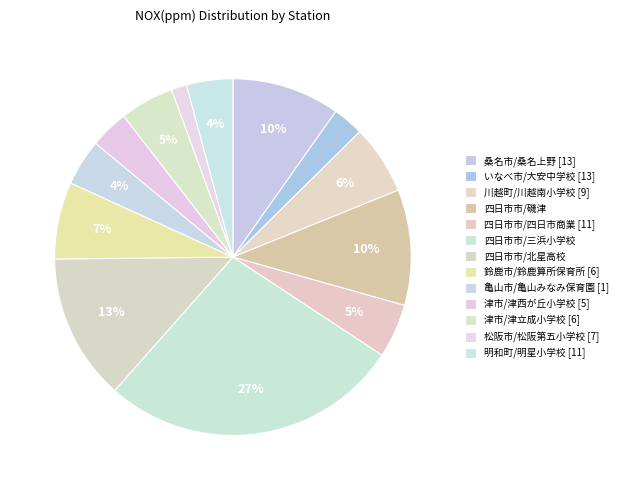

Which category has the smallest portion of the pie?

松阪市/松阪第五小学校